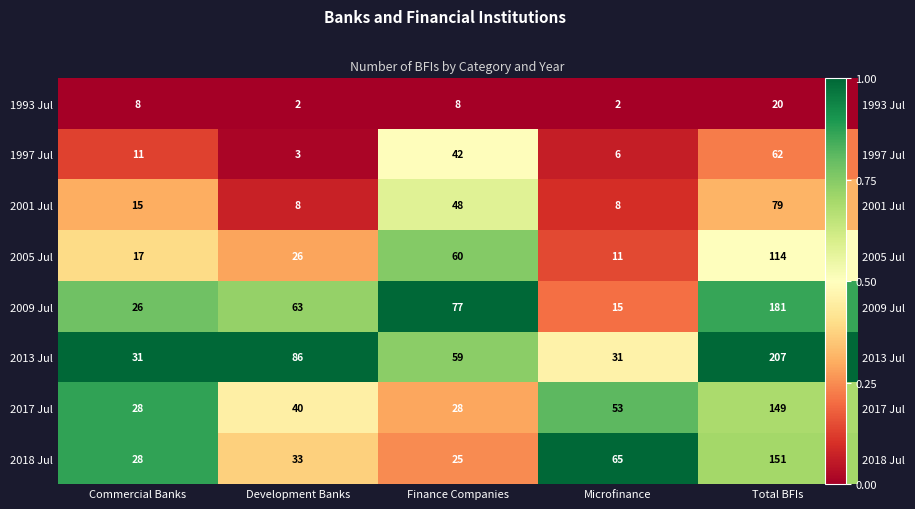

Is it true that 2018 Jul equals 0.5 at Total BFIs?

False